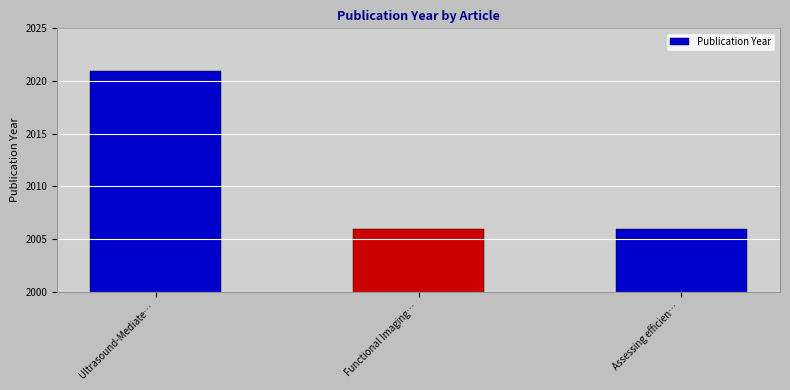

What is the difference between the maximum and minimum values?

15